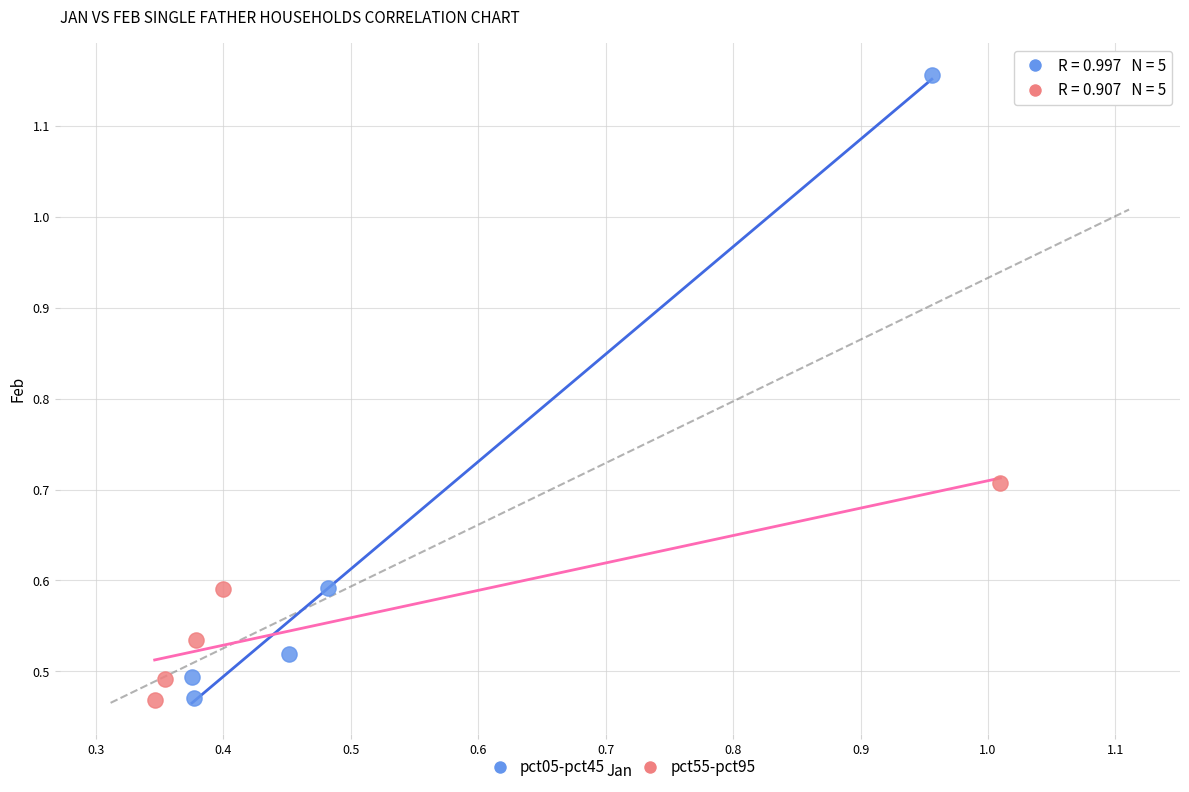

What are all the series names shown in the legend?

pct05-pct45, pct55-pct95